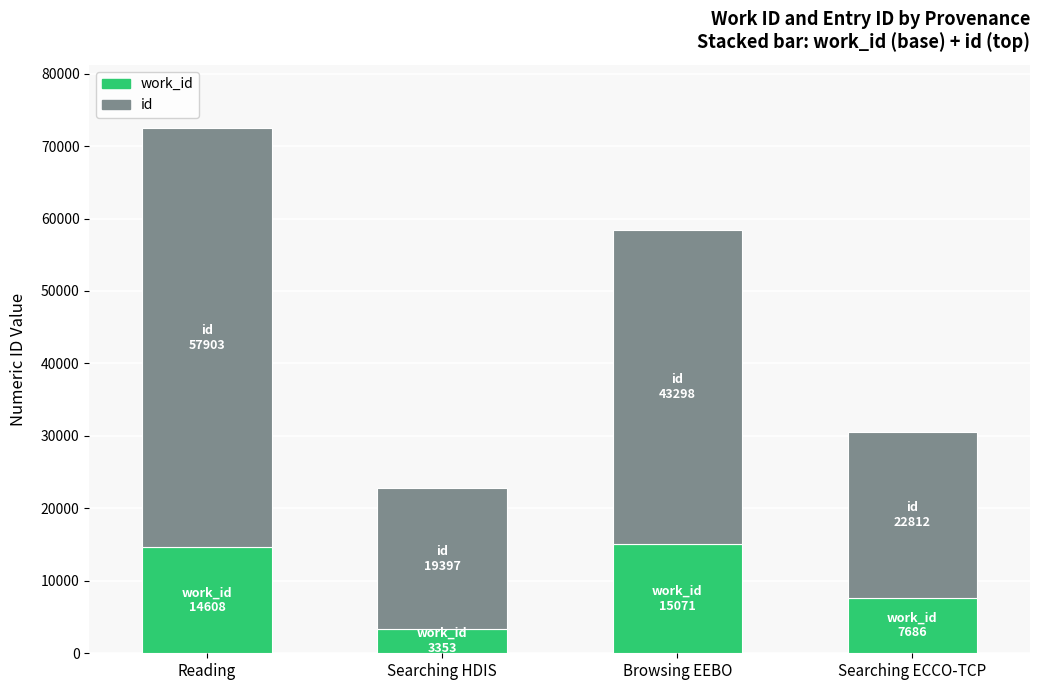

At which category is the sum across all series the highest?

Reading